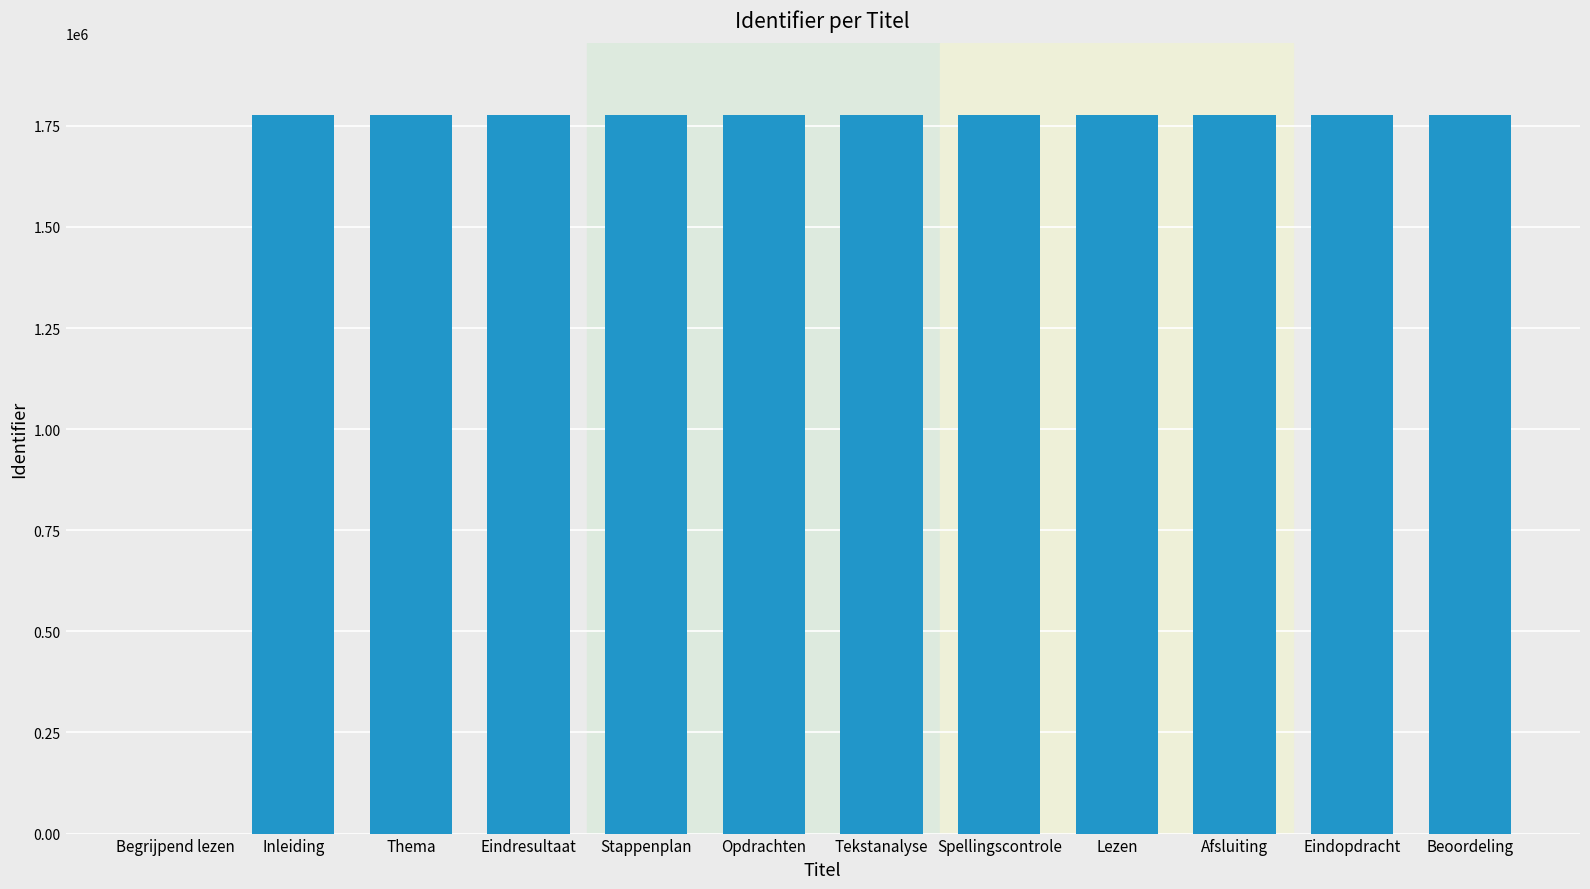

How many series are shown in this chart?

1